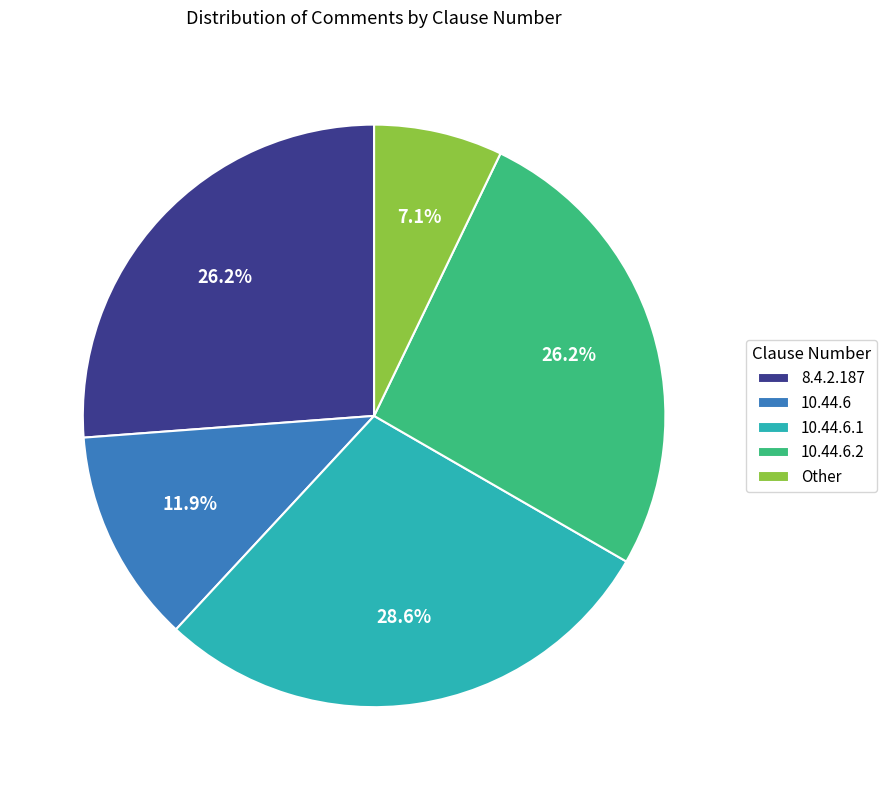

What is the total percentage of 10.44.6 and Other?

19.0%